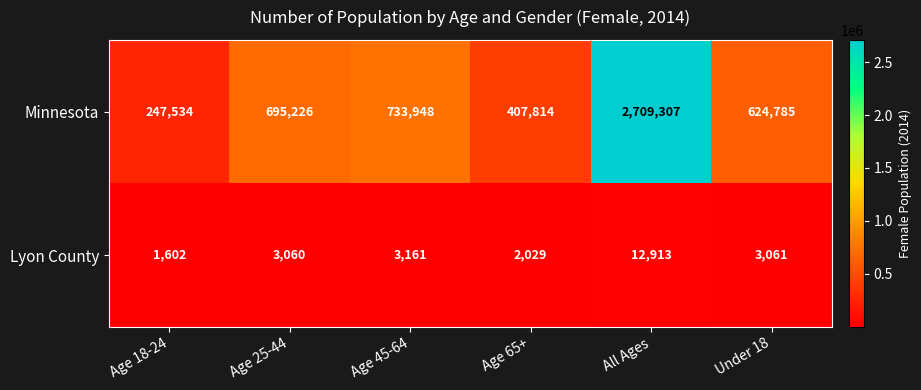

Where does the Lyon County series first go above 3061?

Age 45-64